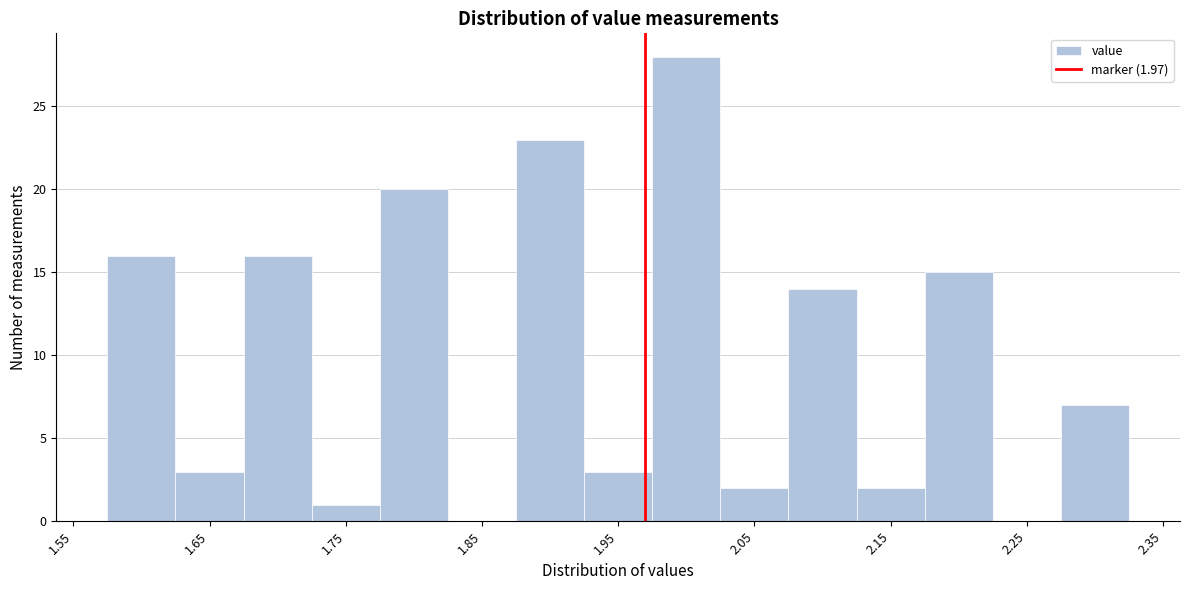

Which range on the x-axis has the tallest bar?

1.975 to 2.025